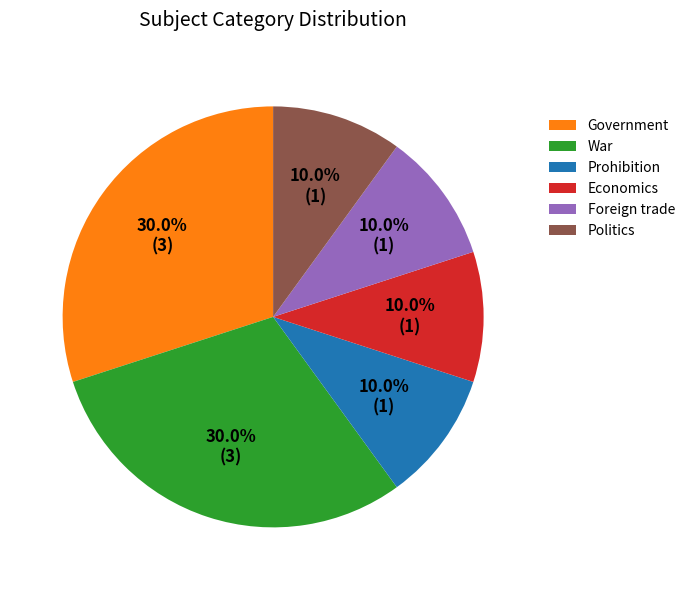

What percentage do Politics and War together represent?

40.0%